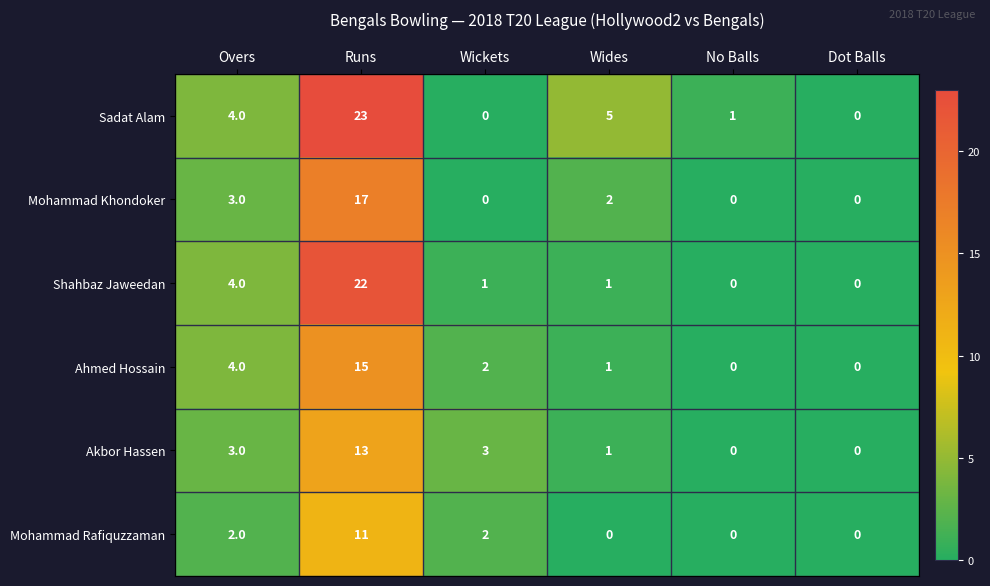

What is the approximate value of Sadat Alam at Wides?

5